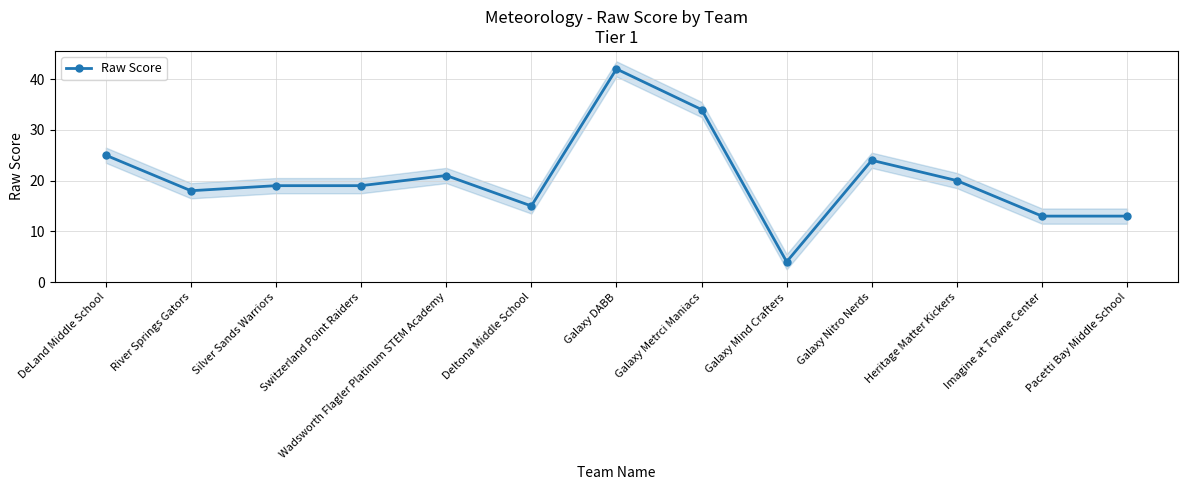

Where is the data nearest to the value 23?

Galaxy Nitro Nerds